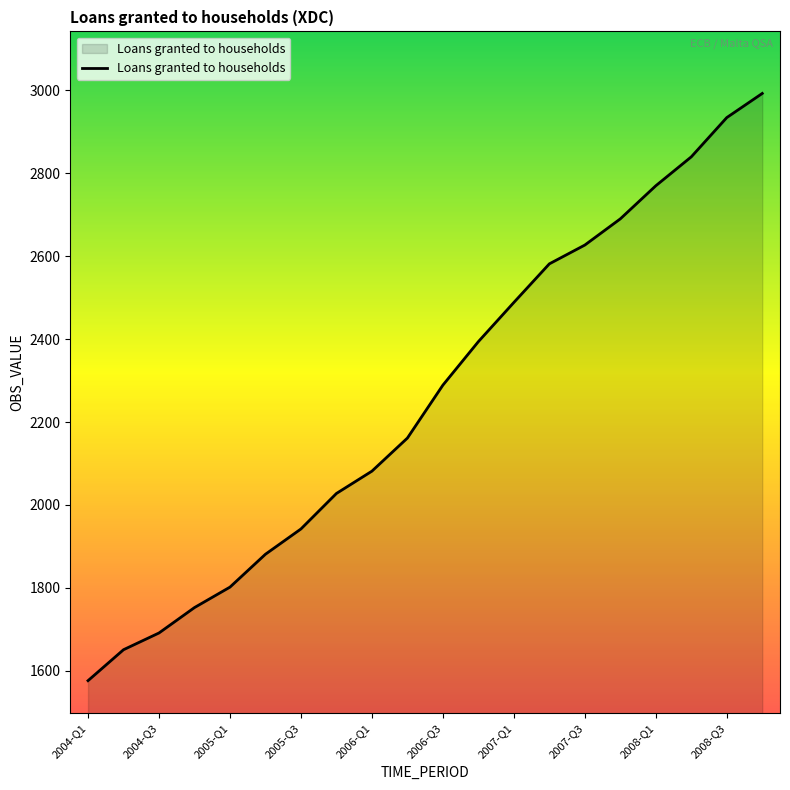

What is the greatest value displayed?

2992.5